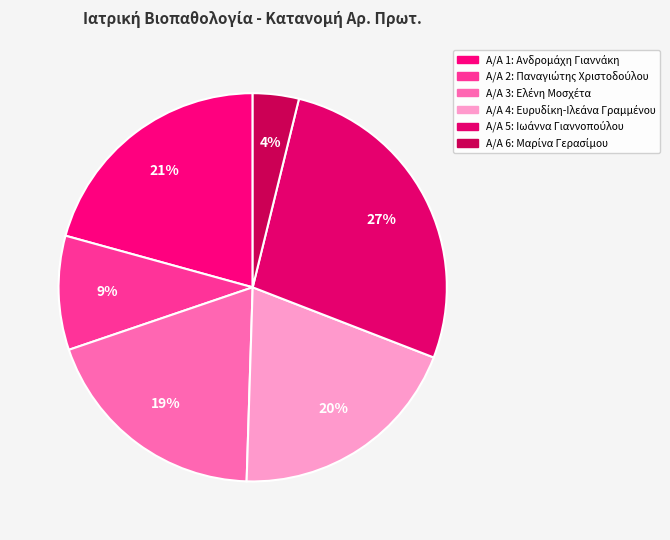

Which category has the biggest portion of the pie?

5